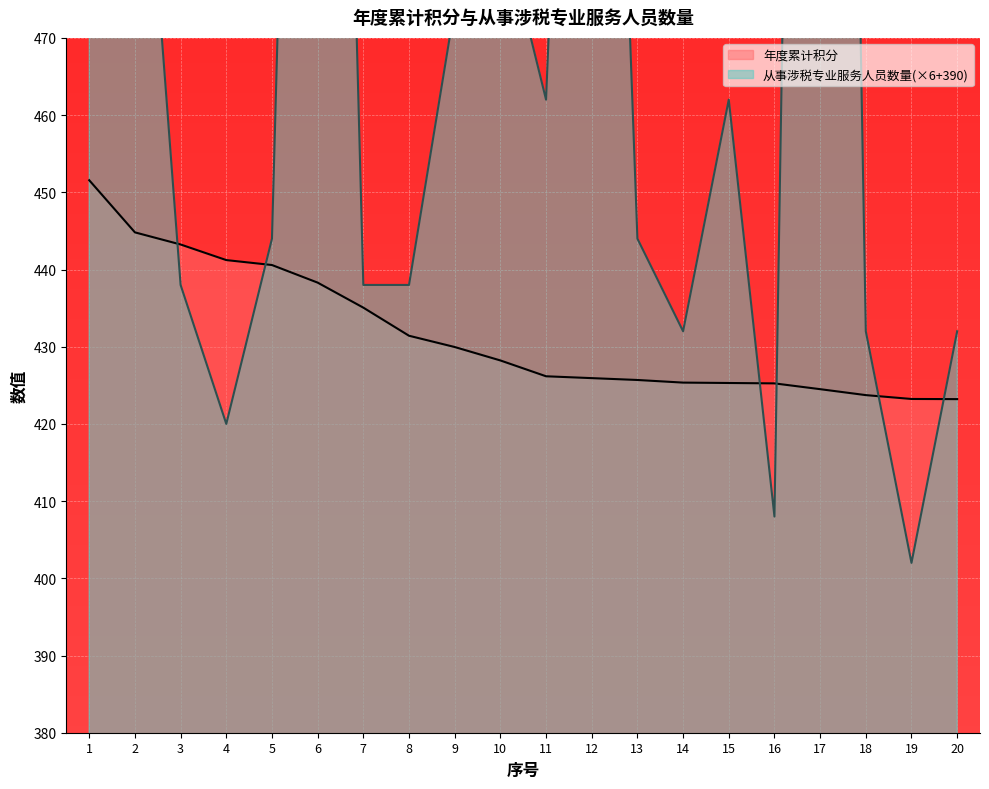

Which has a higher value, 12 or 7?

7